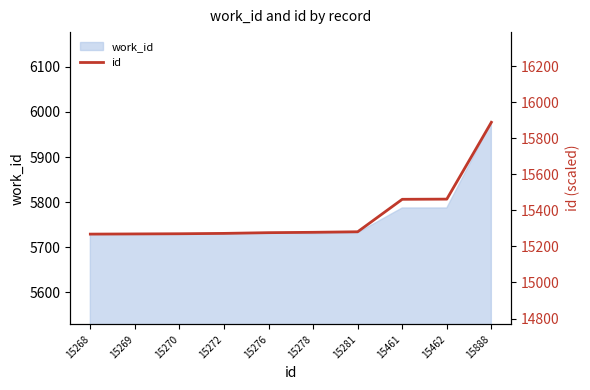

At which label does the data first exceed 15278?

15281